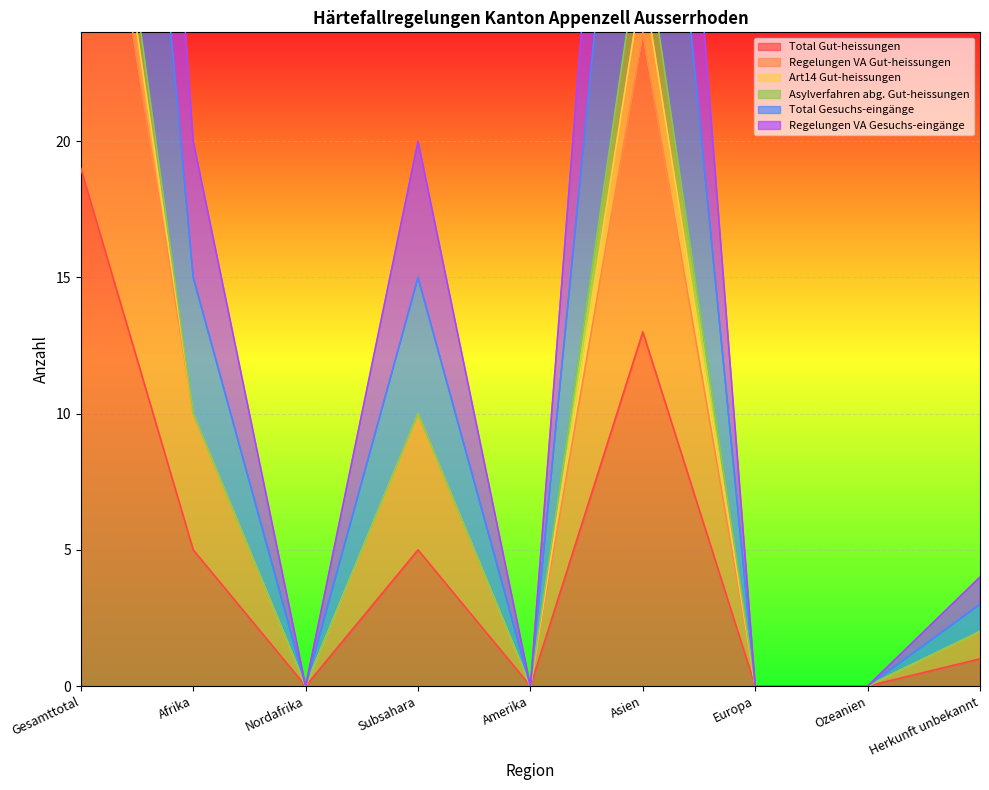

Between Afrika and Asien, which is larger?

Asien